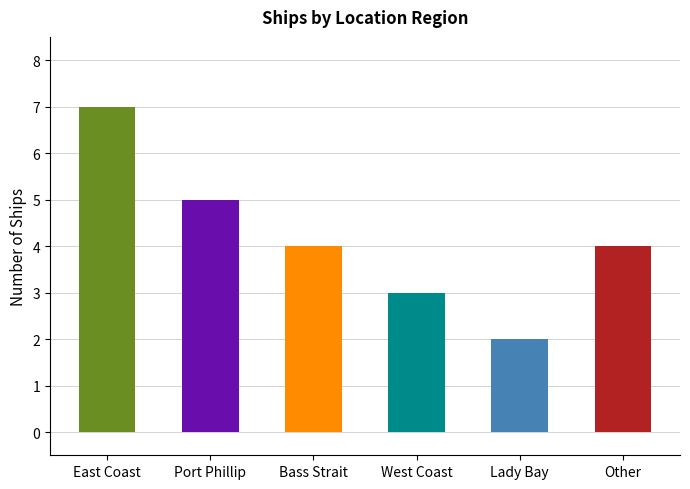

How many series are shown in this chart?

1